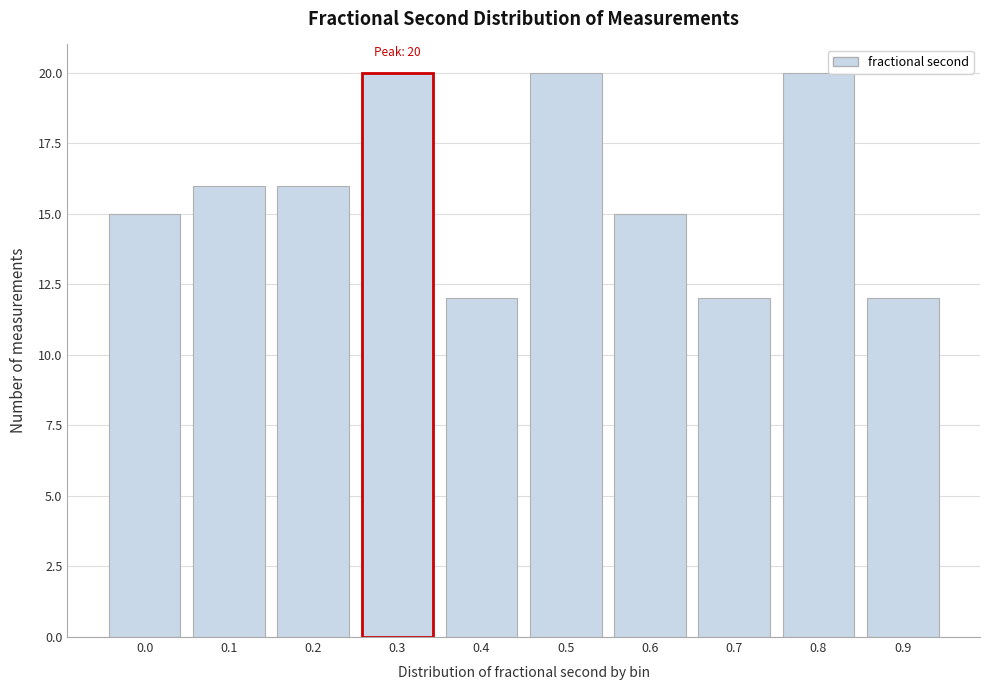

Reading left to right, transcribe all the data shown in this chart.

15	16	16	20	12	20	15	12	20	12